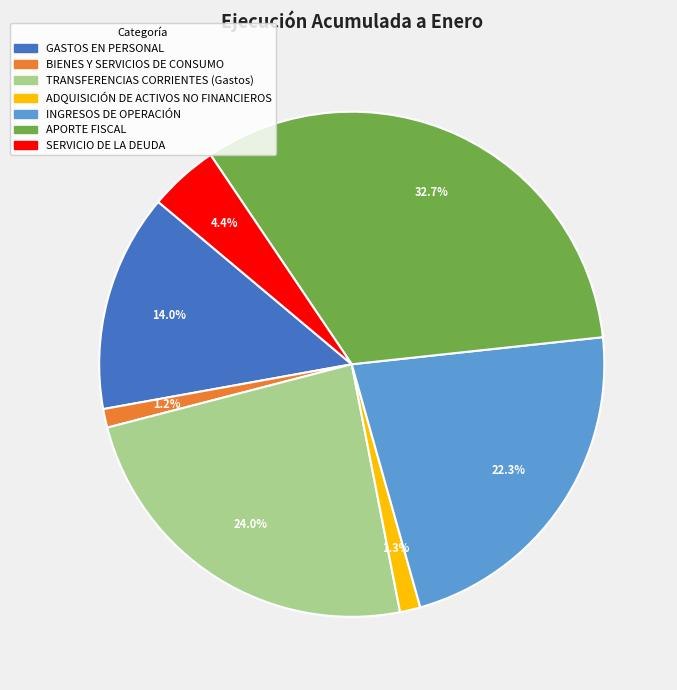

What is the total percentage of ADQUISICIÓN DE ACTIVOS NO FINANCIEROS and INGRESOS DE OPERACIÓN?

23.6%